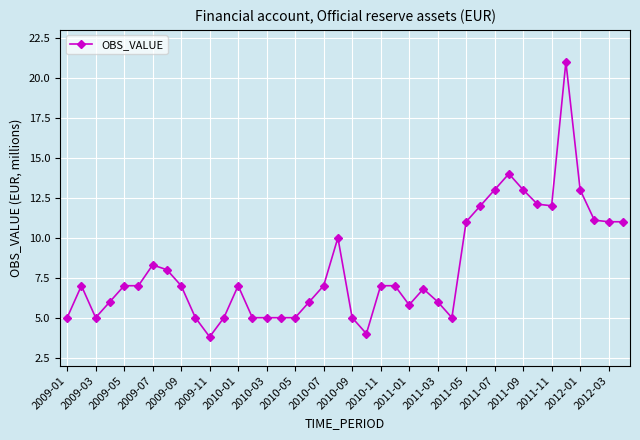

What is the difference between the maximum and minimum values?

17.2